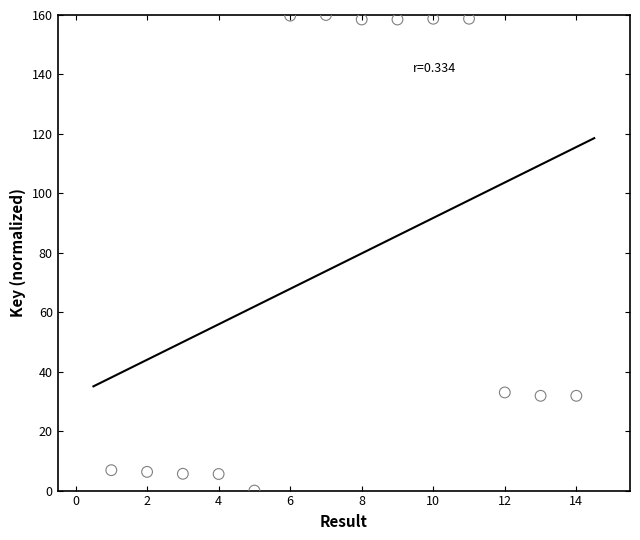

What is the range of Y values (max minus min)?

160.0